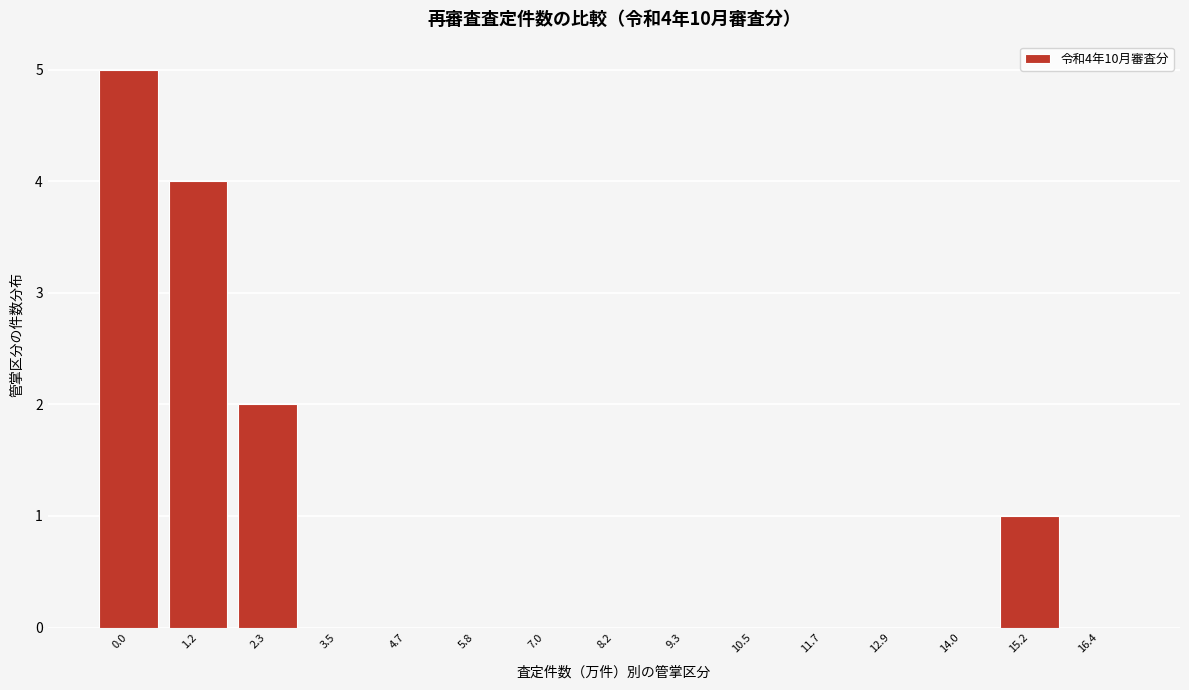

Reading left to right, what are all the values shown in this chart?

0.0=5	1.2=4	2.3=2	3.5=0	4.7=0	5.8=0	7.0=0	8.2=0	9.3=0	10.5=0	11.7=0	12.9=0	14.0=0	15.2=1	16.4=0